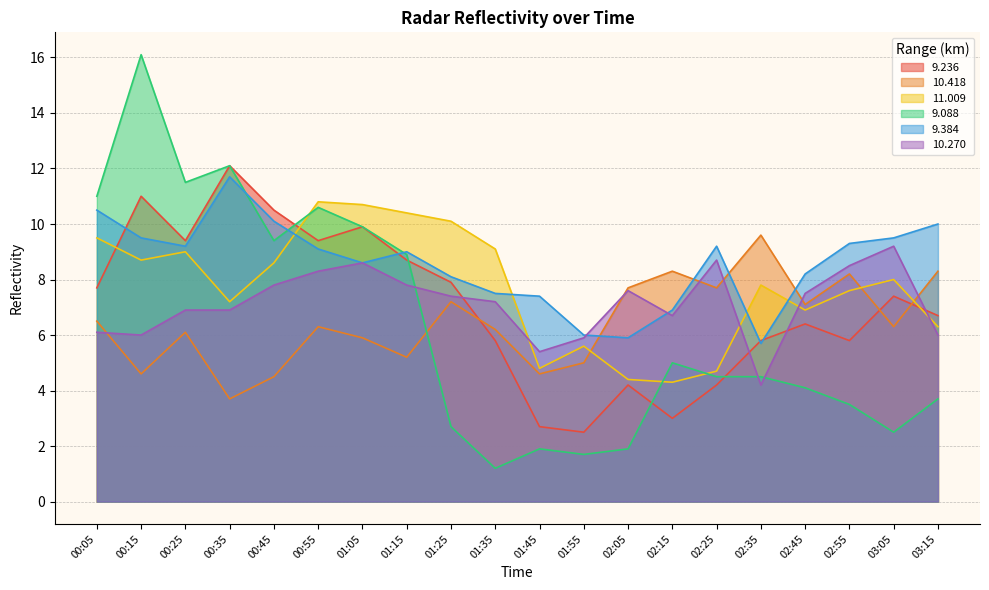

Which category has the lowest value in the 9.236 series?

01:55